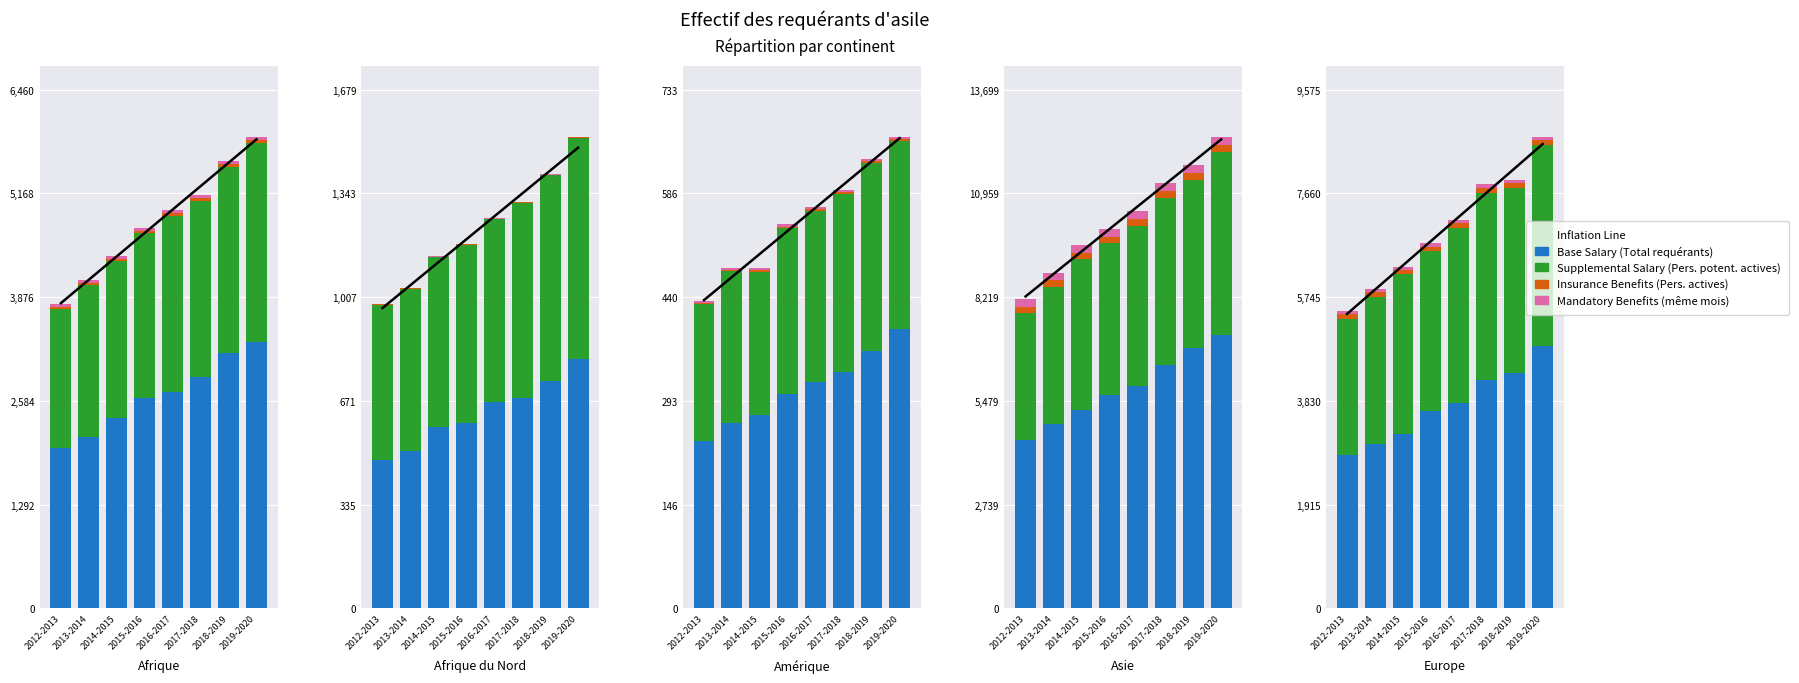

What is the difference between the Mandatory Benefits (Pers. actives même mois) values at 2013-2014 and 2012-2013?

2.0